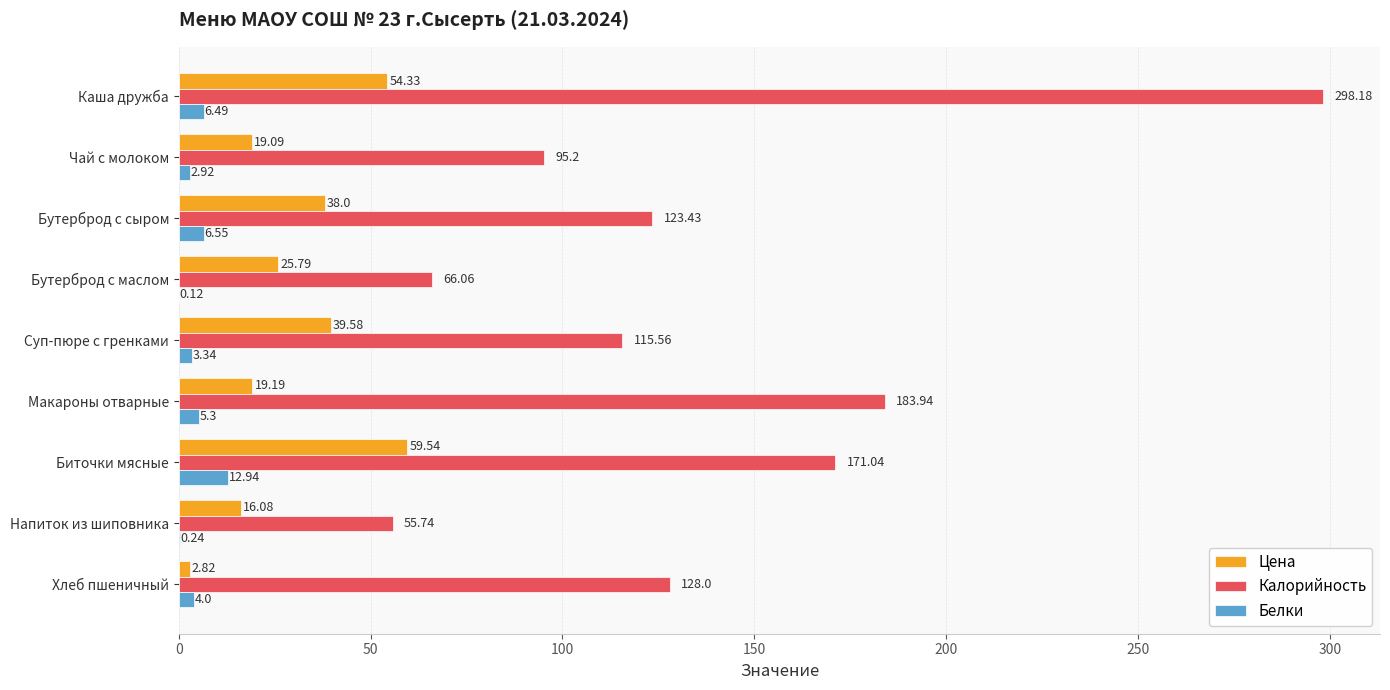

At which category is the sum across all series the highest?

Каша дружба